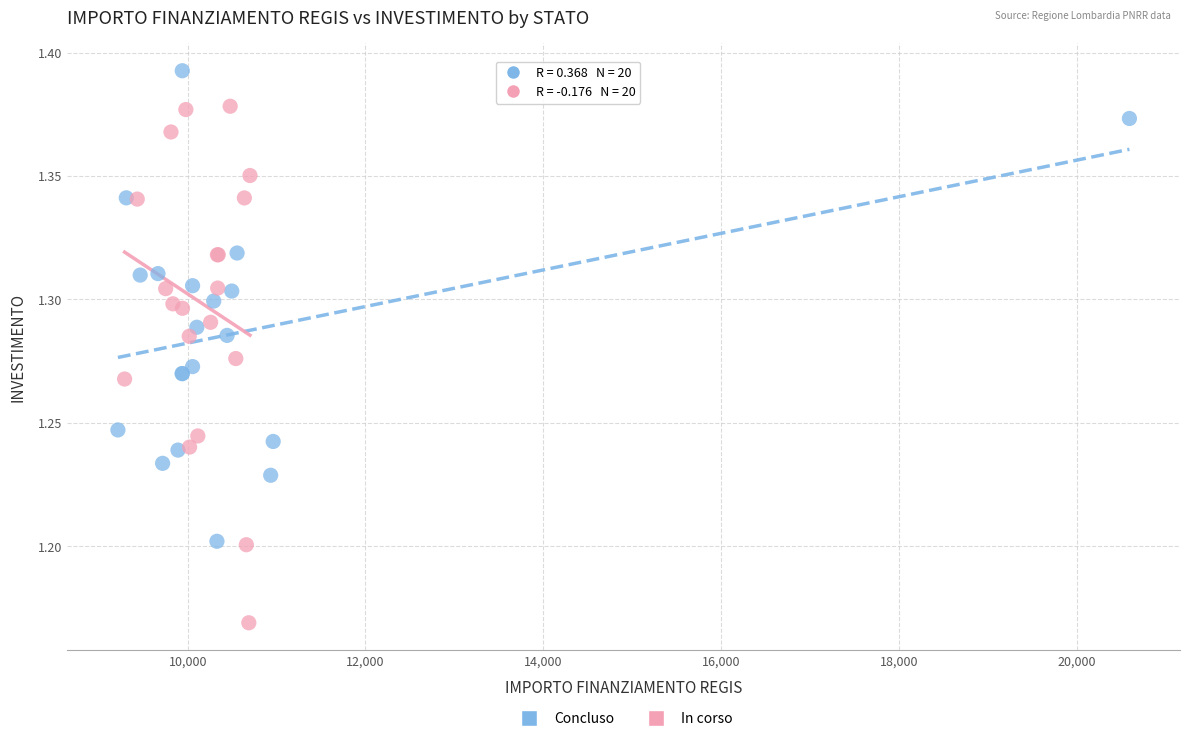

Which series has the largest Y range (max minus min)?

In corso